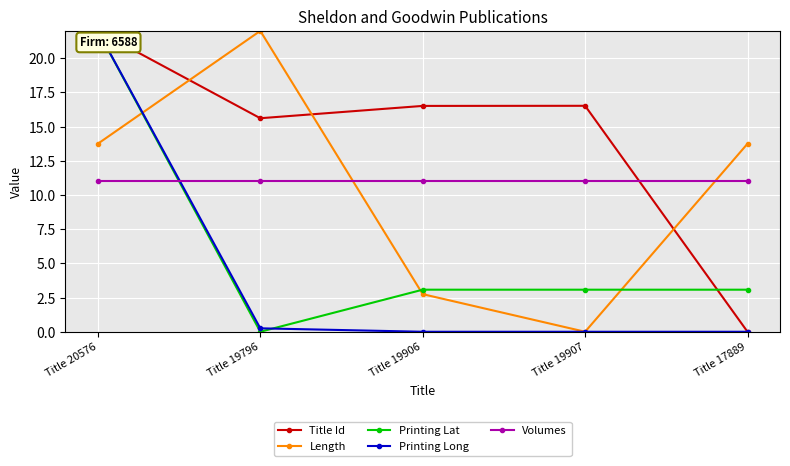

Is the value of Length at Title 20576 greater than the value of Printing Lat at Title 19796?

Yes